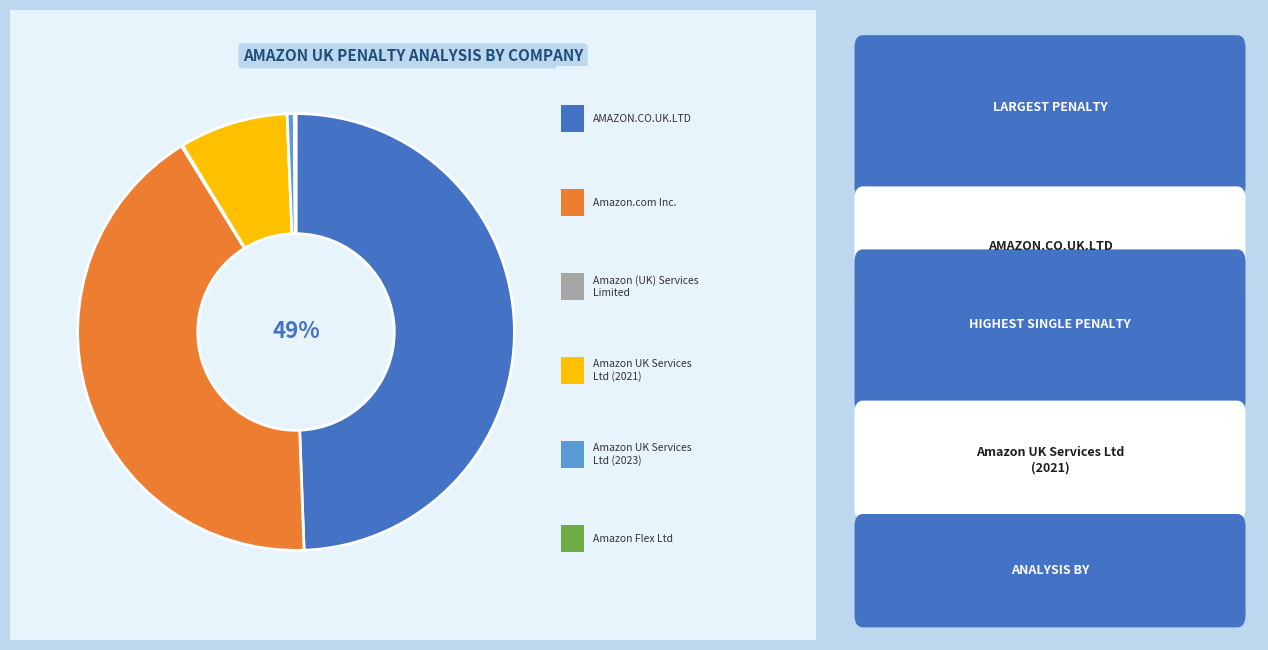

To the nearest percent, what is the average slice percentage?

17%